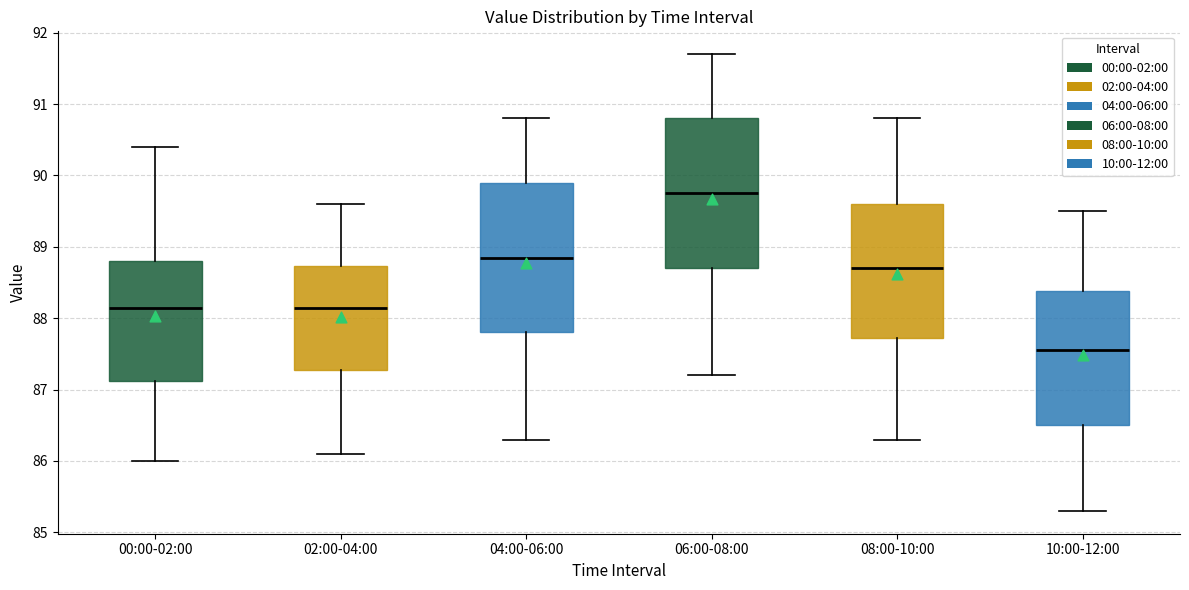

Reading left to right, read every box against the y-axis: the position of its median line, the range the box covers, and the ends of its whiskers. The values are not printed on the chart, so give them approximately, as read against the axis.

00:00-02:00: median 88.2, box 87.1 to 88.8, whiskers 86.0 to 90.4
02:00-04:00: median 88.2, box 87.3 to 88.7, whiskers 86.1 to 89.6
04:00-06:00: median 88.9, box 87.8 to 89.9, whiskers 86.3 to 90.8
06:00-08:00: median 89.8, box 88.7 to 90.8, whiskers 87.2 to 91.7
08:00-10:00: median 88.7, box 87.7 to 89.6, whiskers 86.3 to 90.8
10:00-12:00: median 87.6, box 86.5 to 88.4, whiskers 85.3 to 89.5